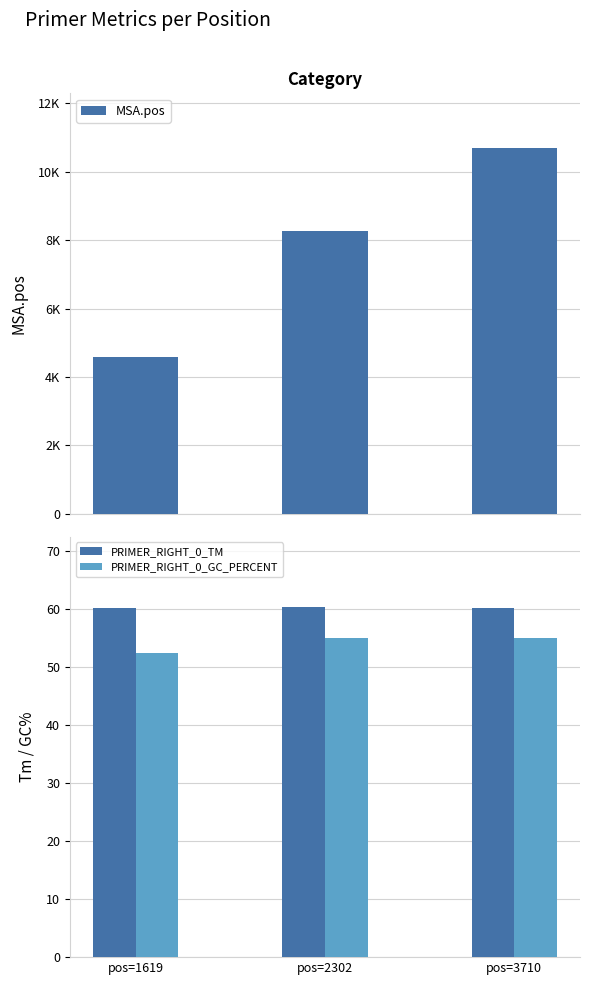

Where is MSA.pos nearest to the value 7633?

pos=2302